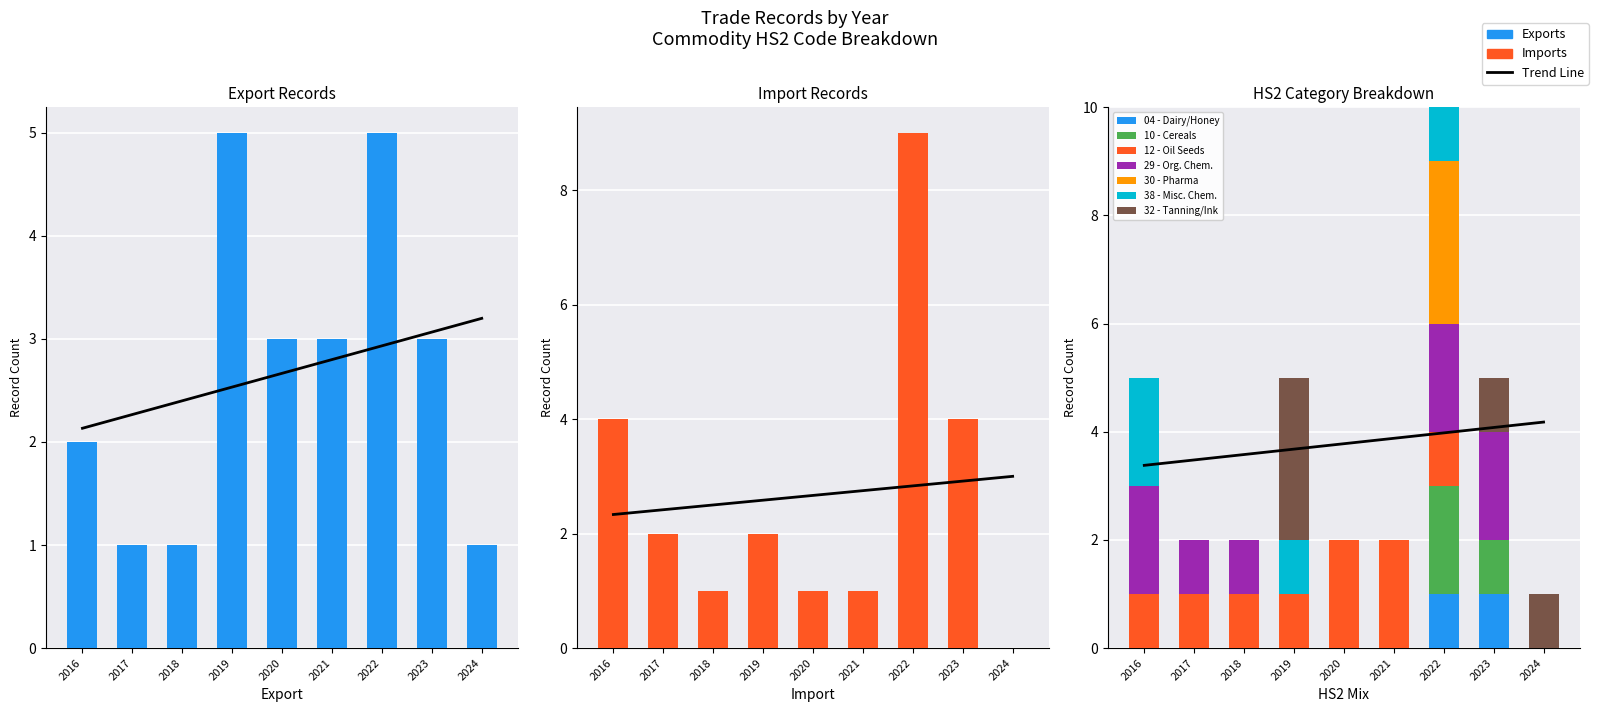

Is it true that Cn8Code equals 7 at 2019?

False